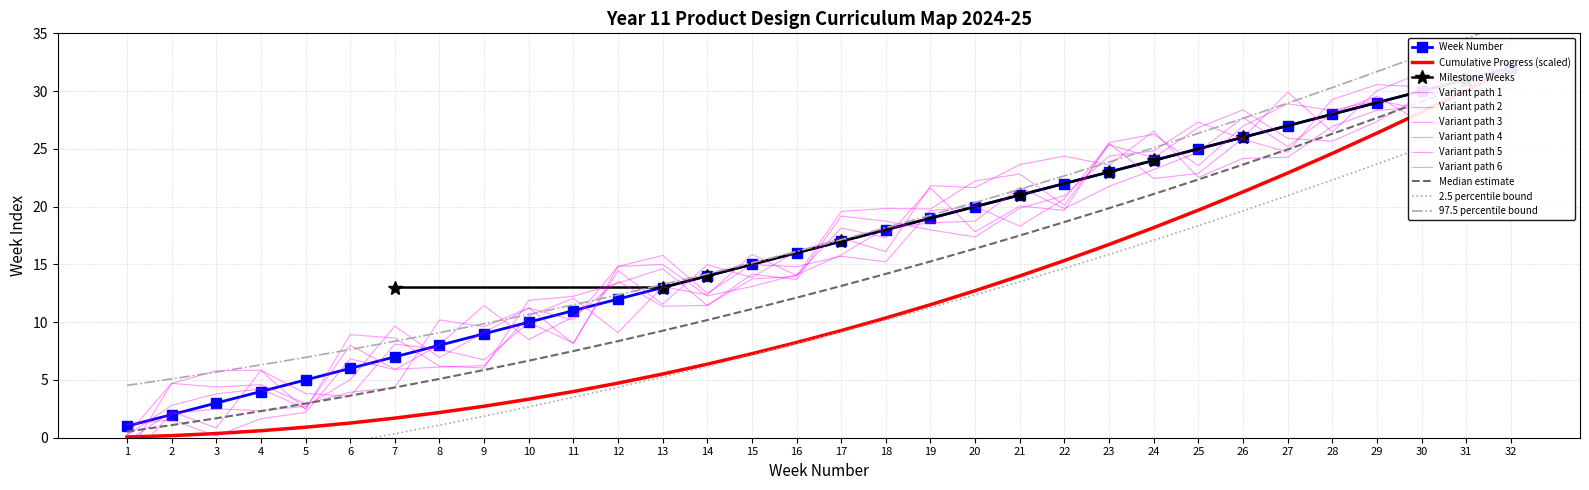

What is the value of the Week Number point at the 24th from the left?

24.0